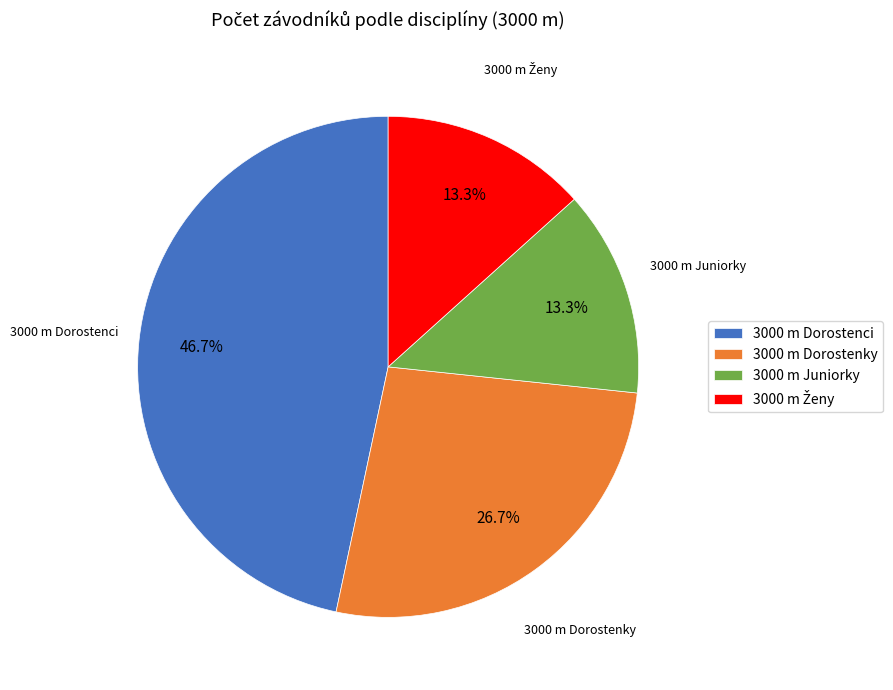

Between 3000 m Juniorky and 3000 m Dorostenci, which is larger?

3000 m Dorostenci